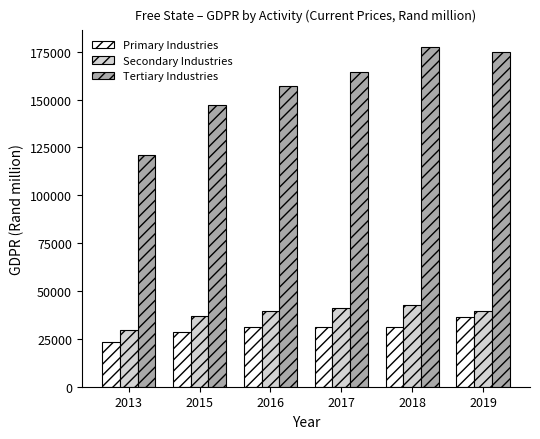

What is the value of the Secondary Industries bar at the 6th from the left?

39436.2